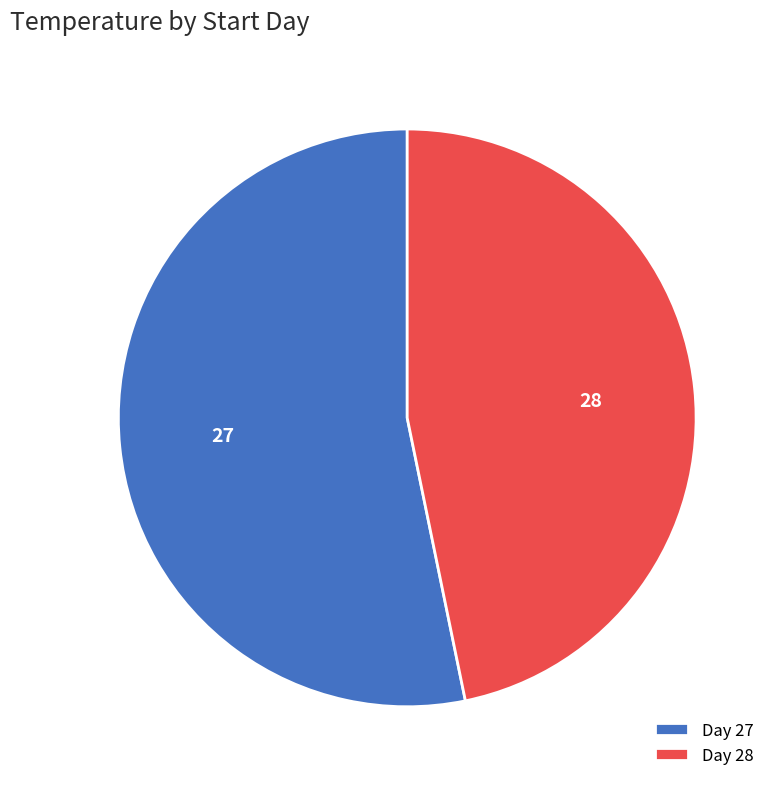

How many slices are in this pie chart?

2